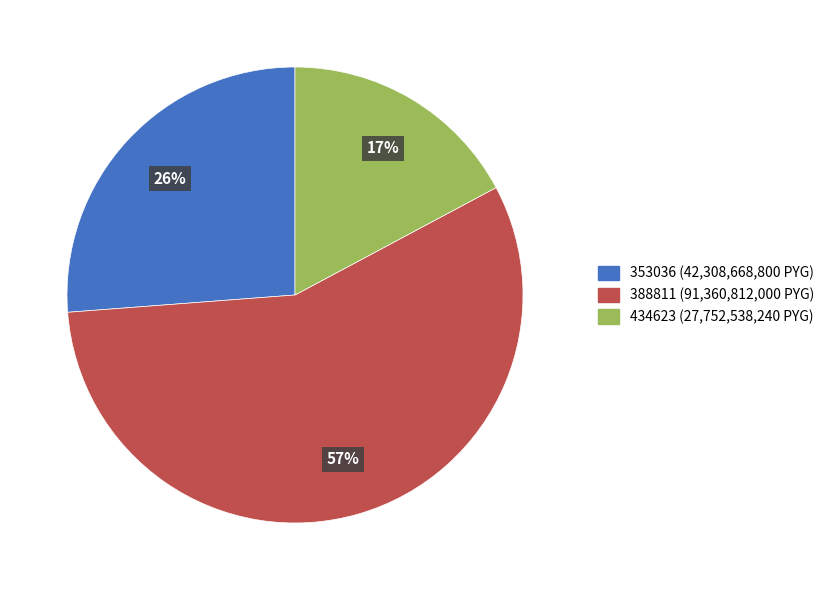

Is there a majority slice in this chart?

Yes